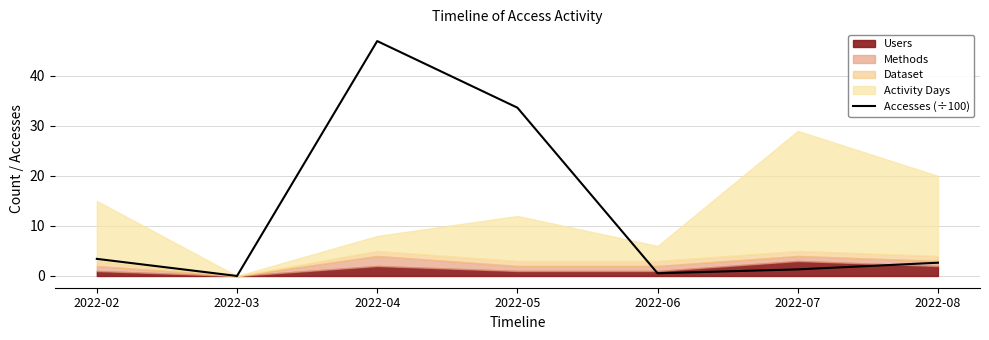

How many positive values are there?

6